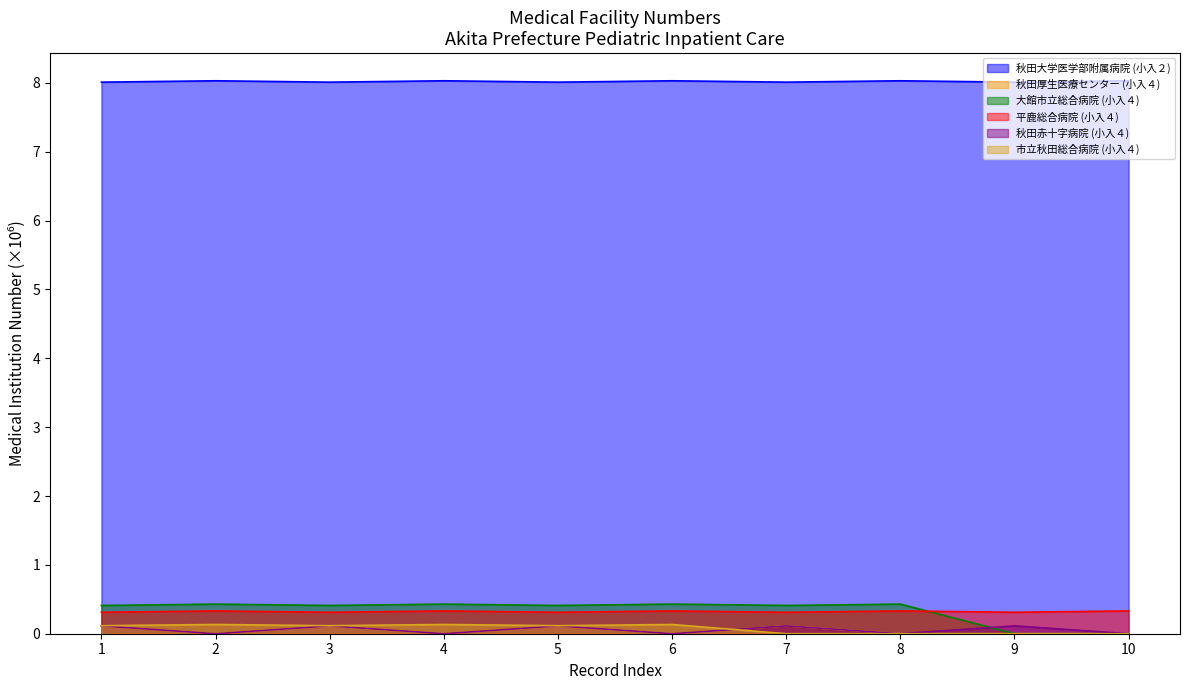

Does the chart display data point markers on the line(s)?

No